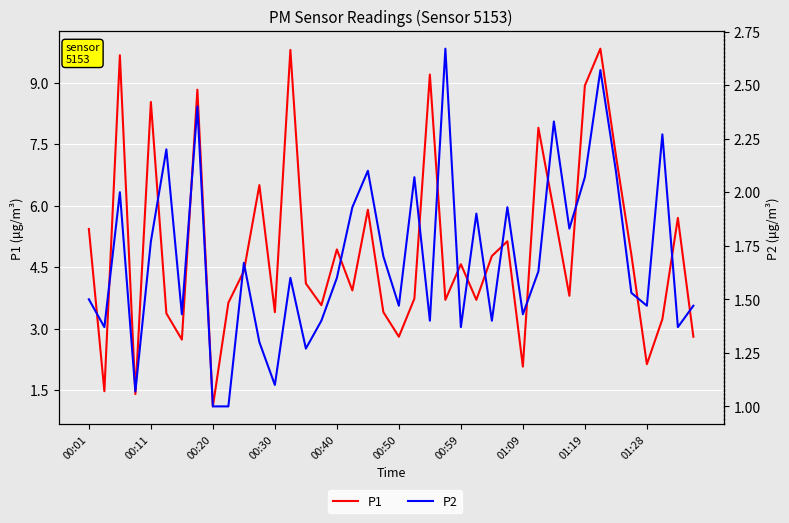

What are all the series names shown in the legend?

P1, P2